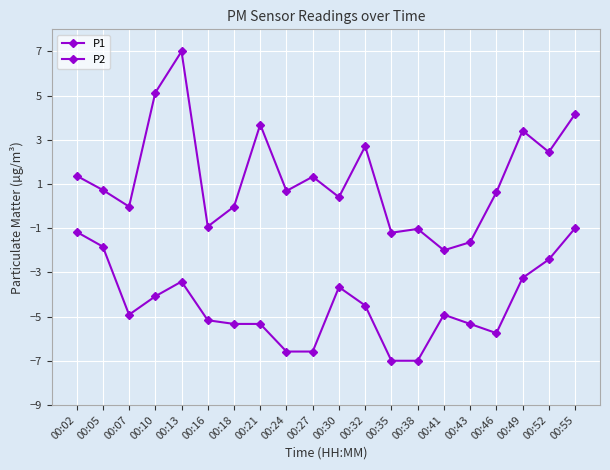

Which series has the largest total across all categories?

P1